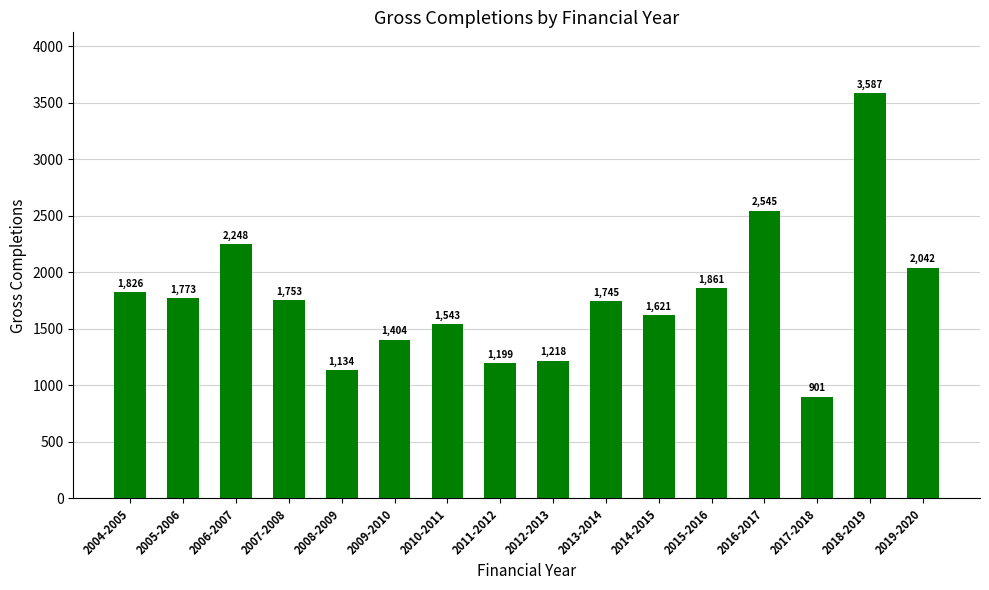

Rank the categories by value from lowest to highest.

2017-2018, 2008-2009, 2011-2012, 2012-2013, 2009-2010, 2010-2011, 2014-2015, 2013-2014, 2007-2008, 2005-2006, 2004-2005, 2015-2016, 2019-2020, 2006-2007, 2016-2017, 2018-2019